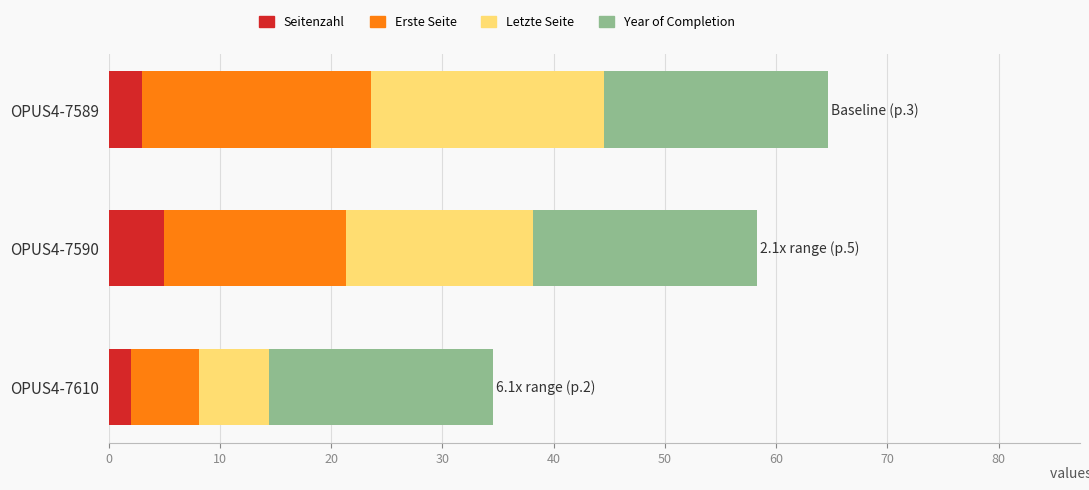

What is the total value across all series at OPUS4-7610?

34.6